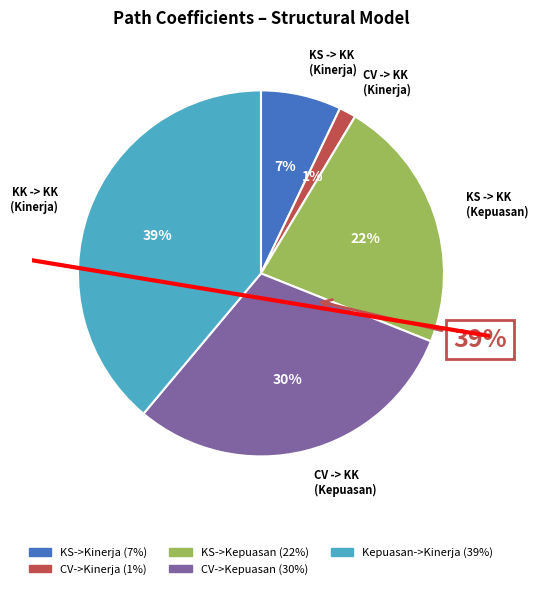

How much of the chart is everything except KEPUASAN KERJA -> KINERJA KARYAWAN?

61.1%